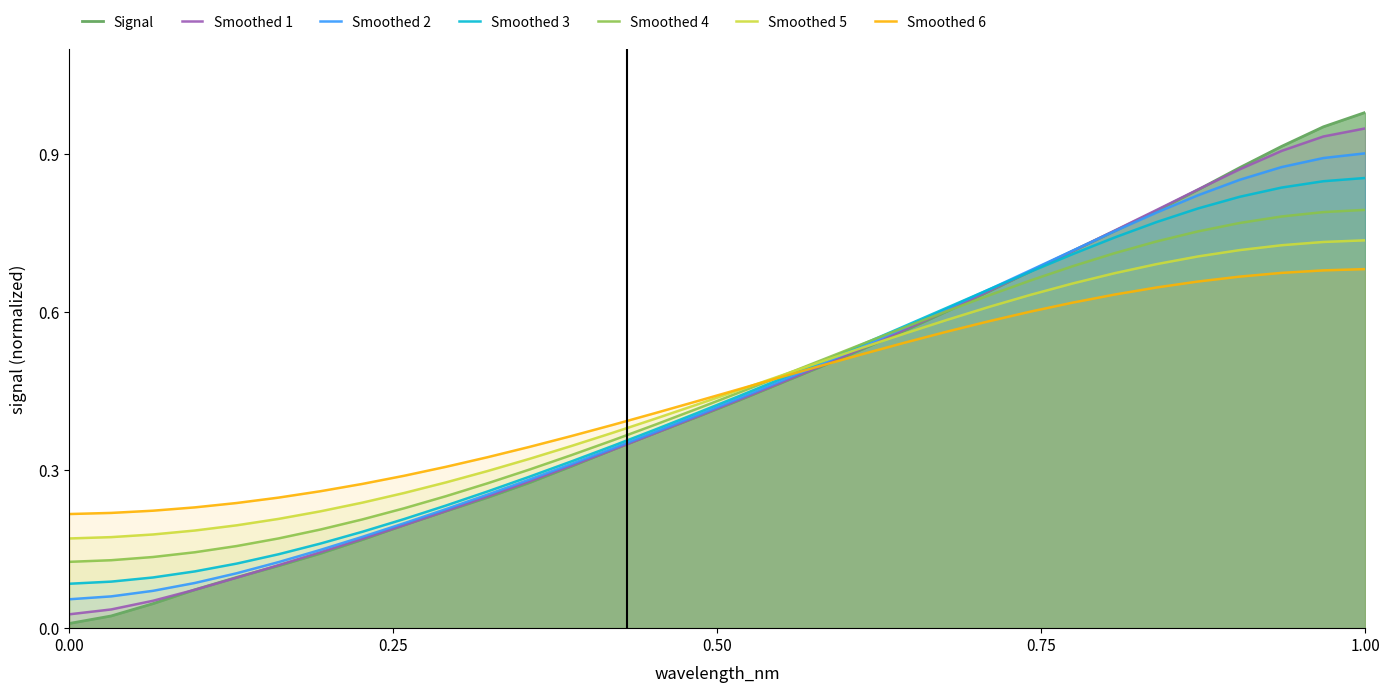

List the series in order of their peak value, highest first.

Signal, Smoothed 1, Smoothed 2, Smoothed 3, Smoothed 4, Smoothed 5, Smoothed 6